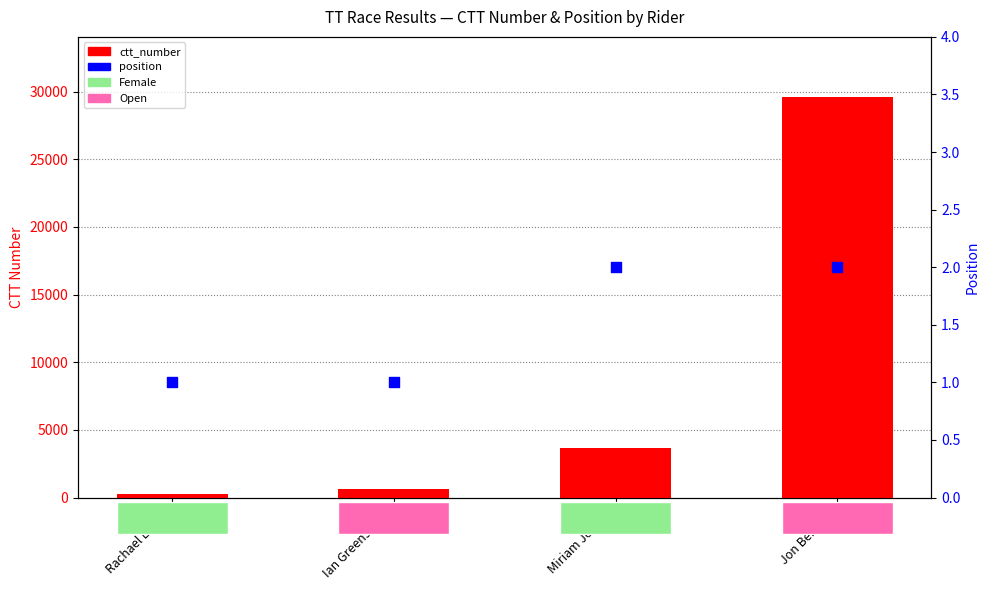

Is the value of ctt_number at Rachael Elliott greater than the value of position at Miriam Jessett?

Yes